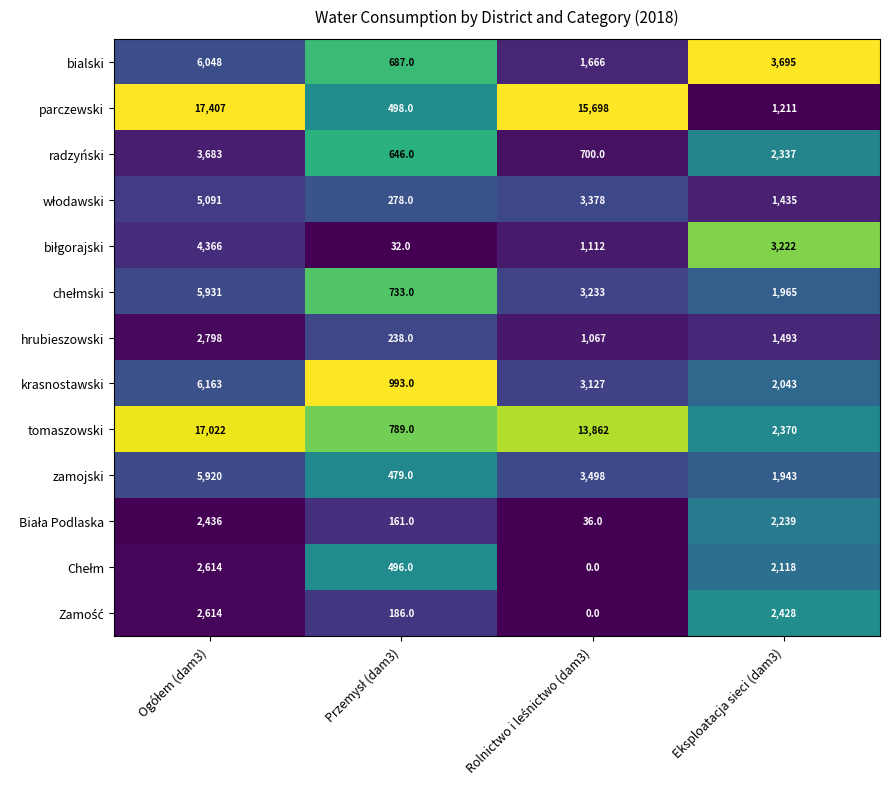

How many series are shown in this chart?

13